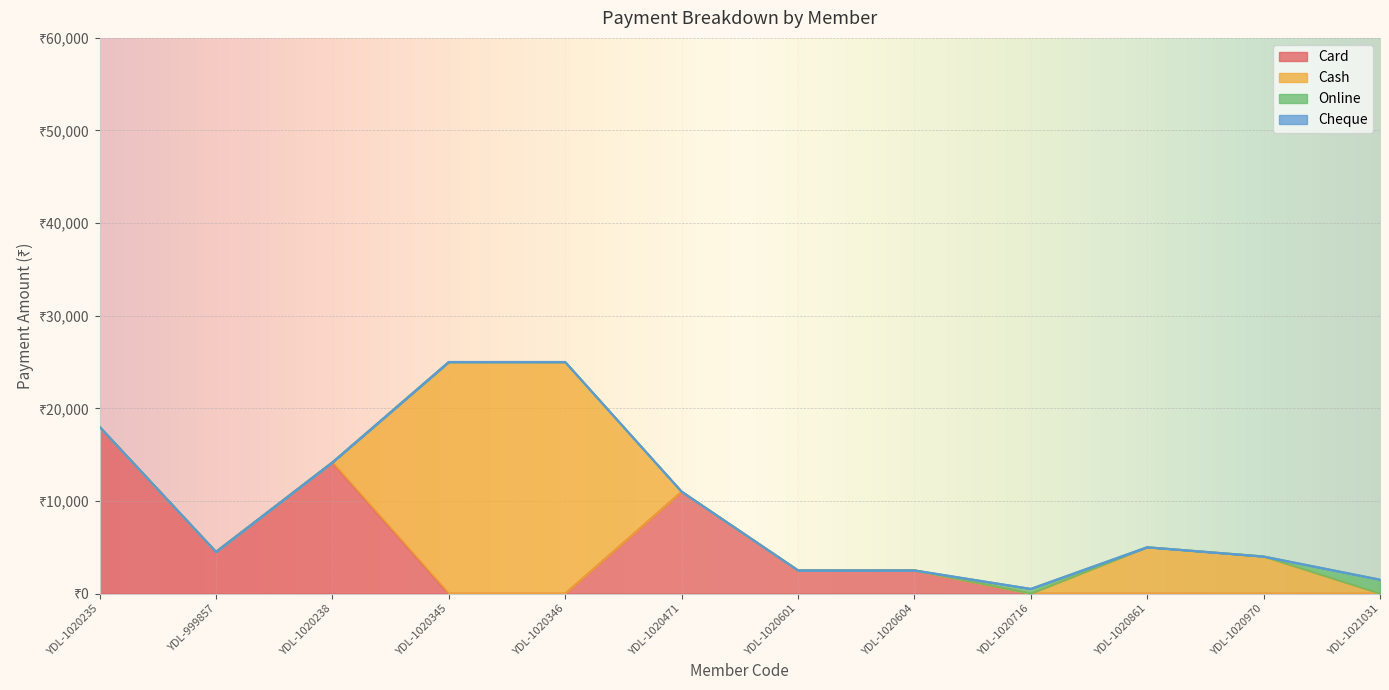

At which category is the sum across all series the highest?

YDL-1020345